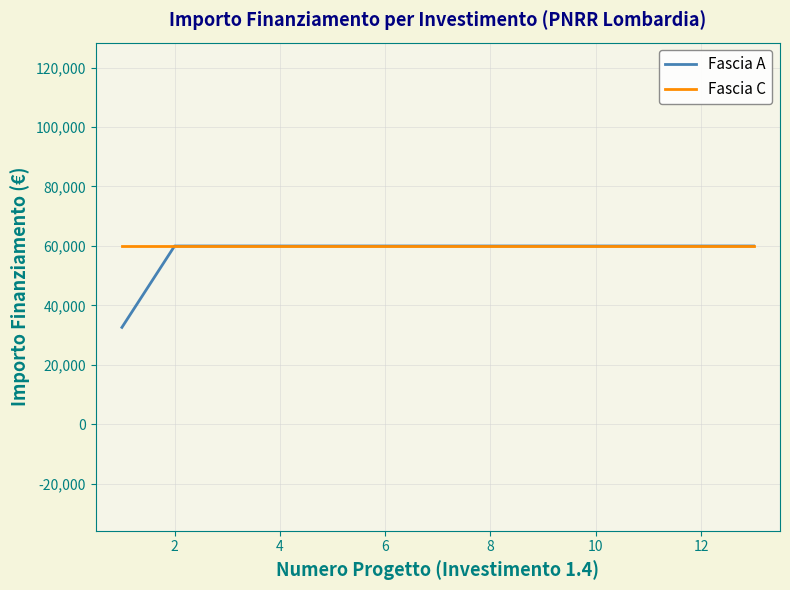

What is the sum of all Fascia A values?

752181